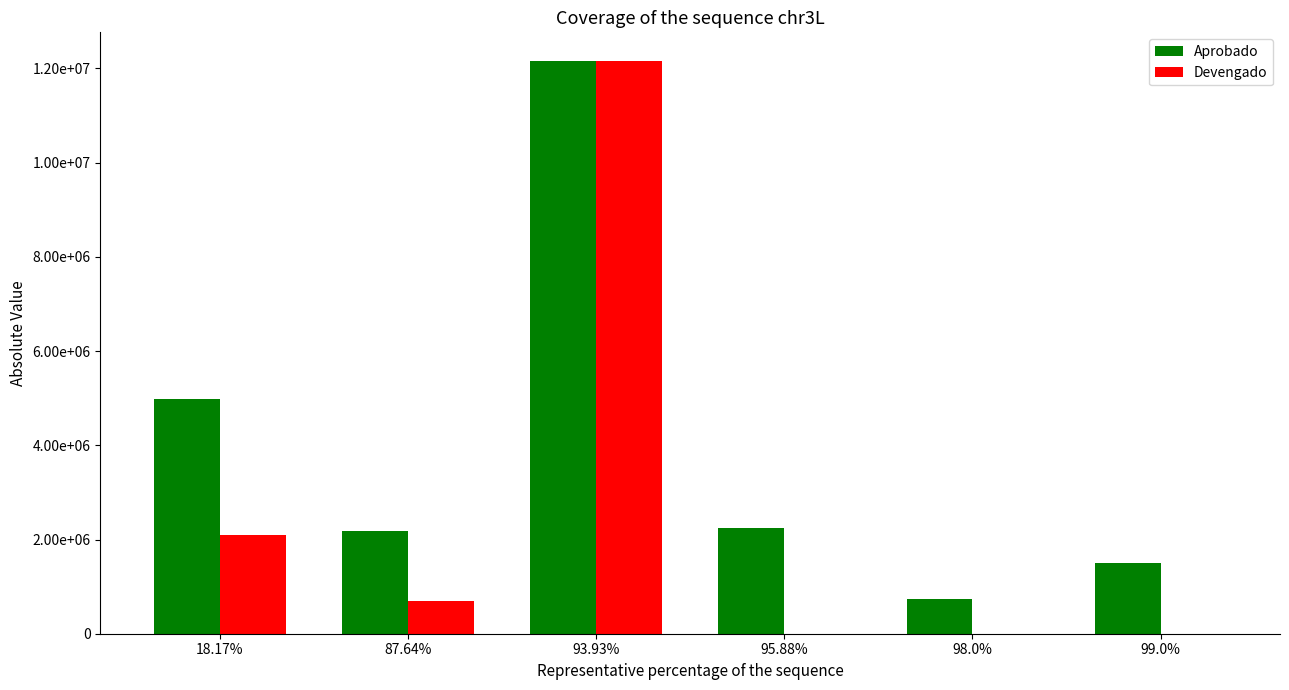

True or false: Aprobado has a value of 2240614.5 at 95.88%.

True